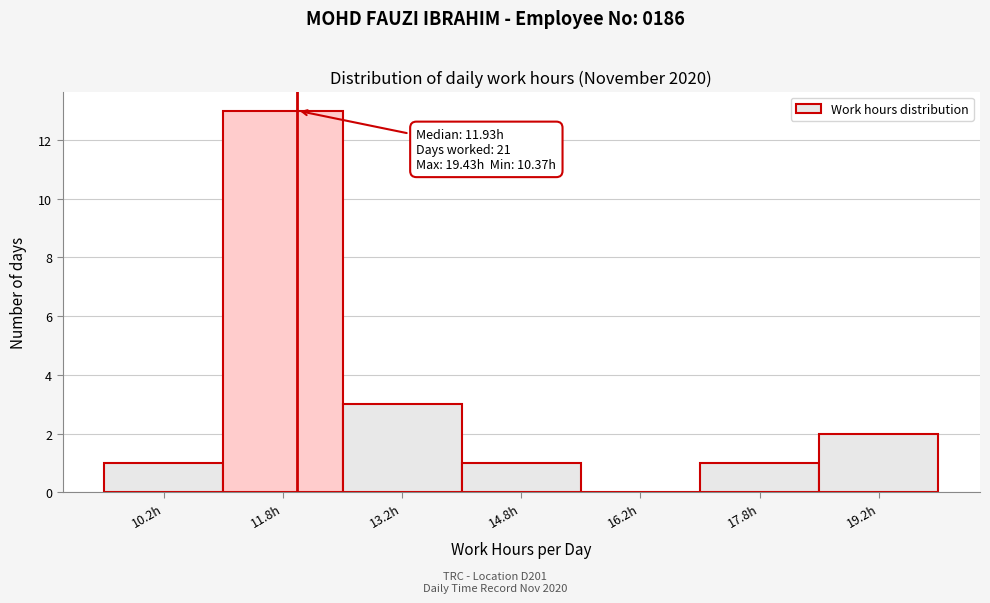

Which range on the x-axis has the tallest bar?

11.0 to 12.5